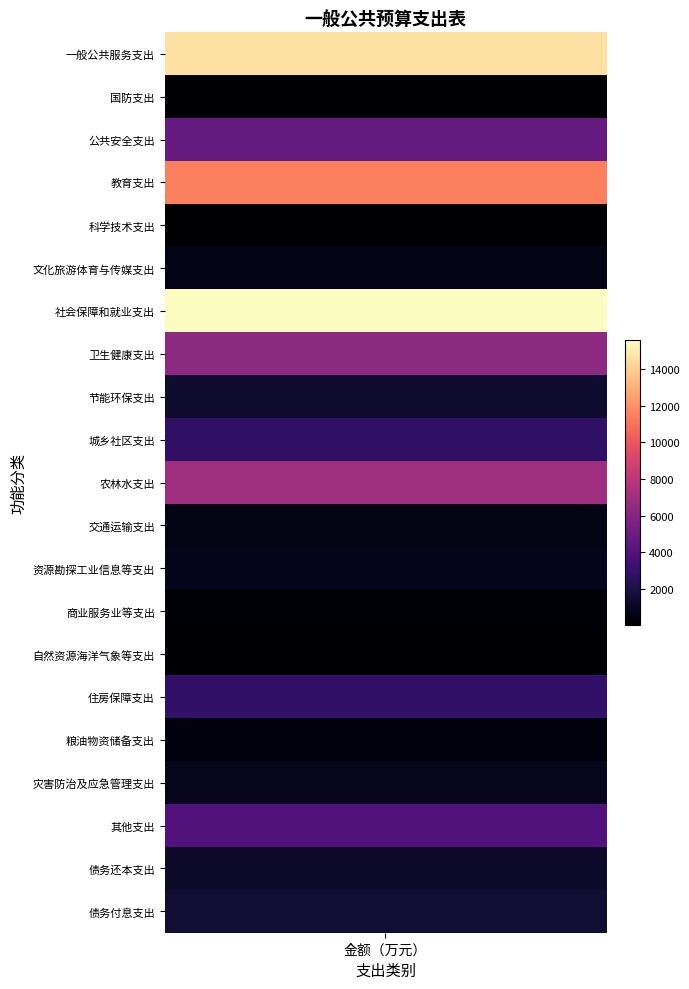

Where is the data nearest to the value 7804?

农林水支出